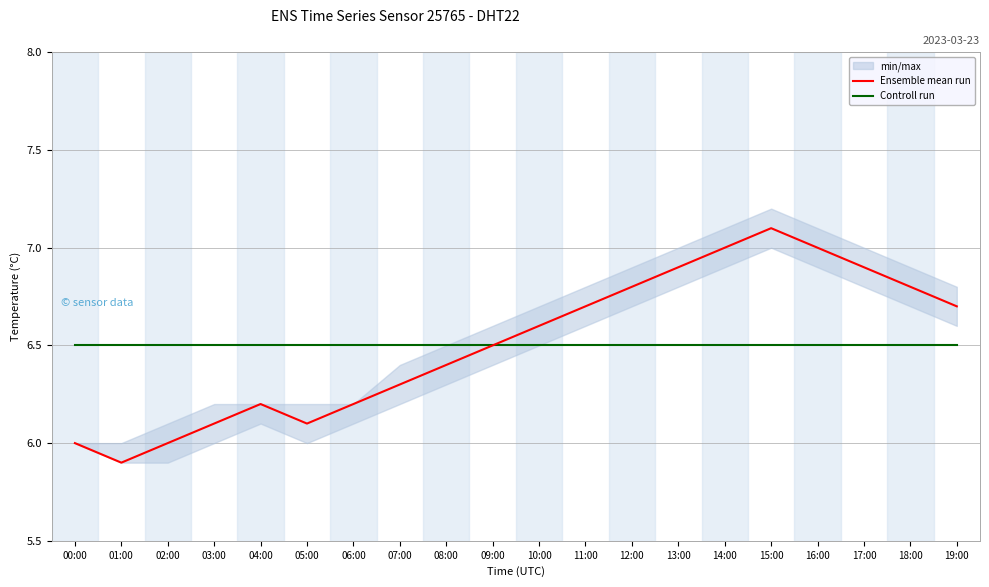

True or false: Ensemble mean run and Controll run cross at least once.

False